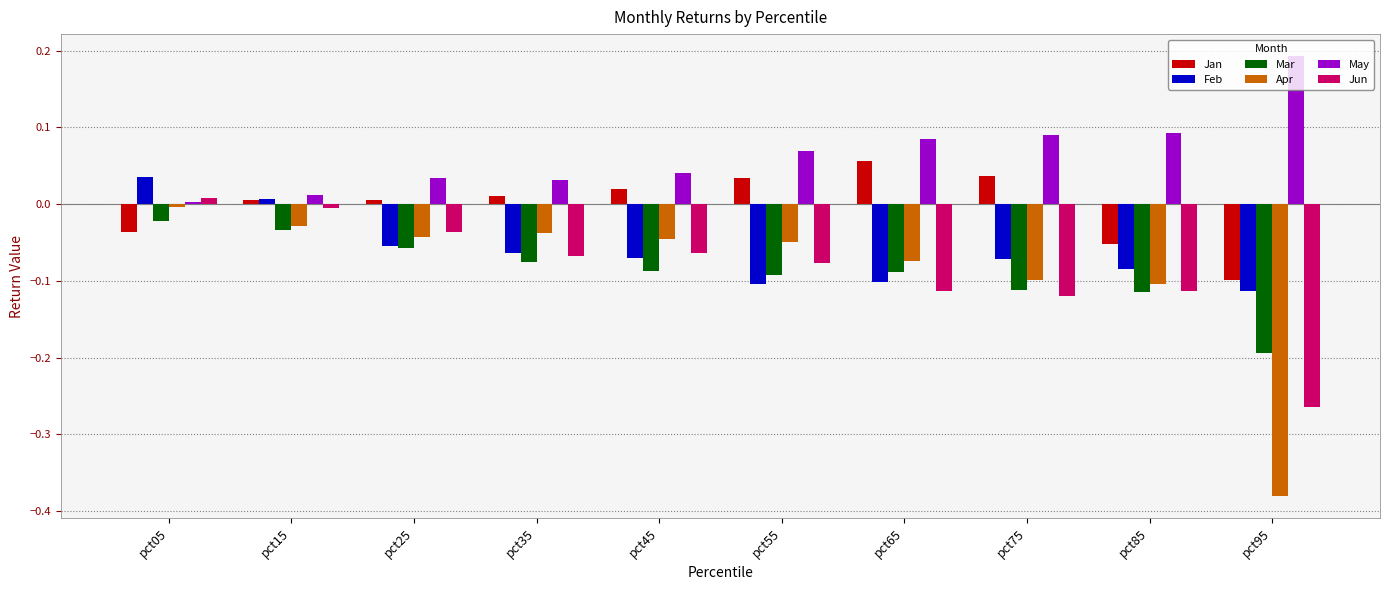

At how many categories does at least one series exceed 0?

10